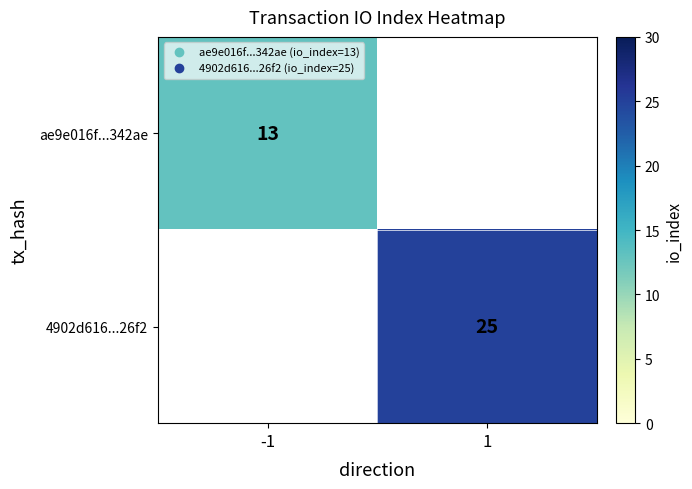

Rank the series by their maximum value, from lowest to highest.

ae9e016f...342ae, 4902d616...26f2